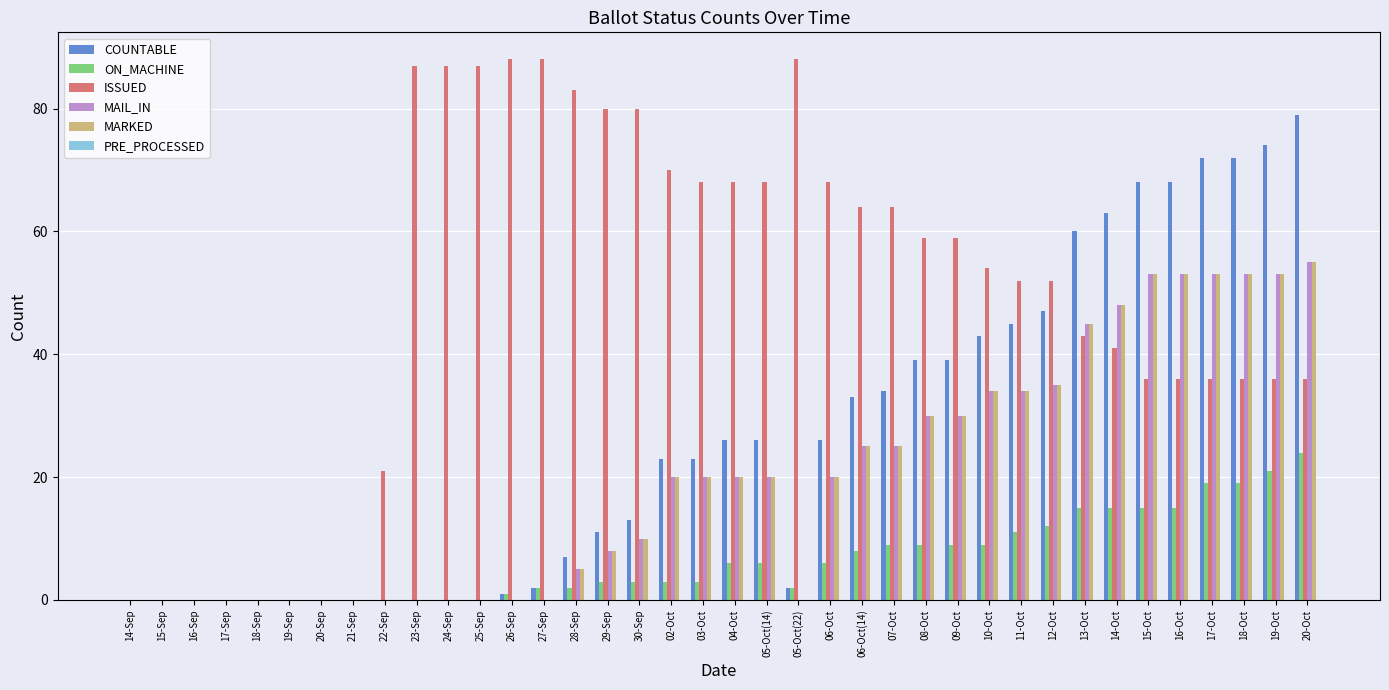

Does the chart contain stacked bars?

No